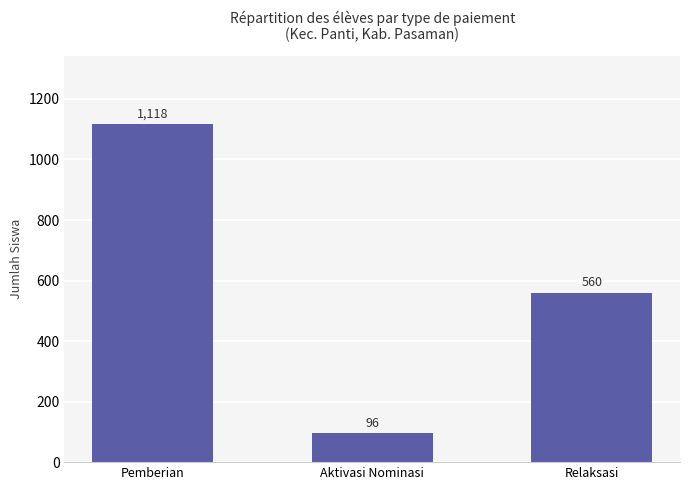

What is the smallest value displayed?

96